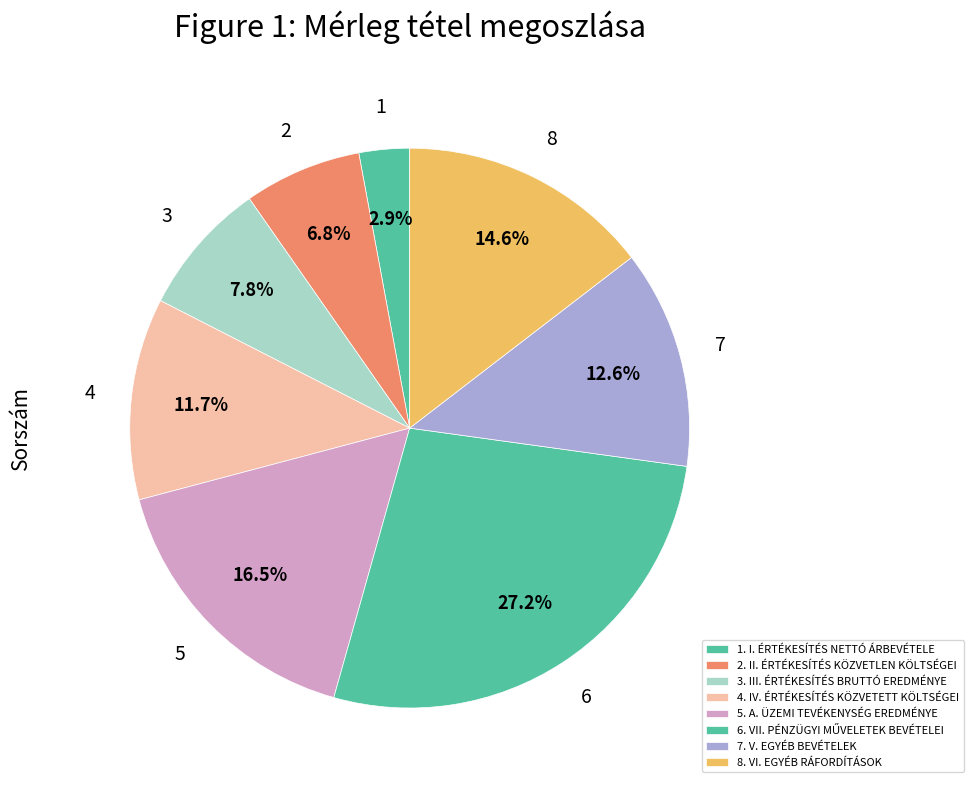

Which slice is the largest?

VII. PÉNZÜGYI MŰVELETEK BEVÉTELEI